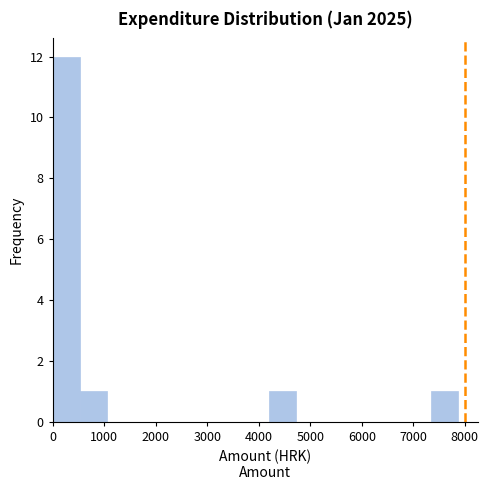

Over which range of the x-axis is the bar tallest?

0 to 500